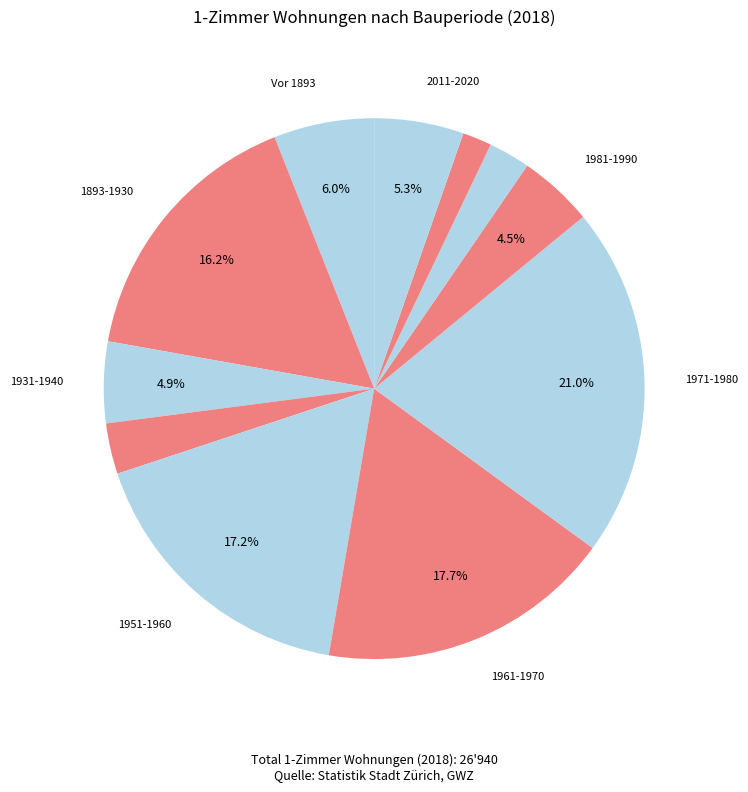

Count the number of slices in the pie.

11